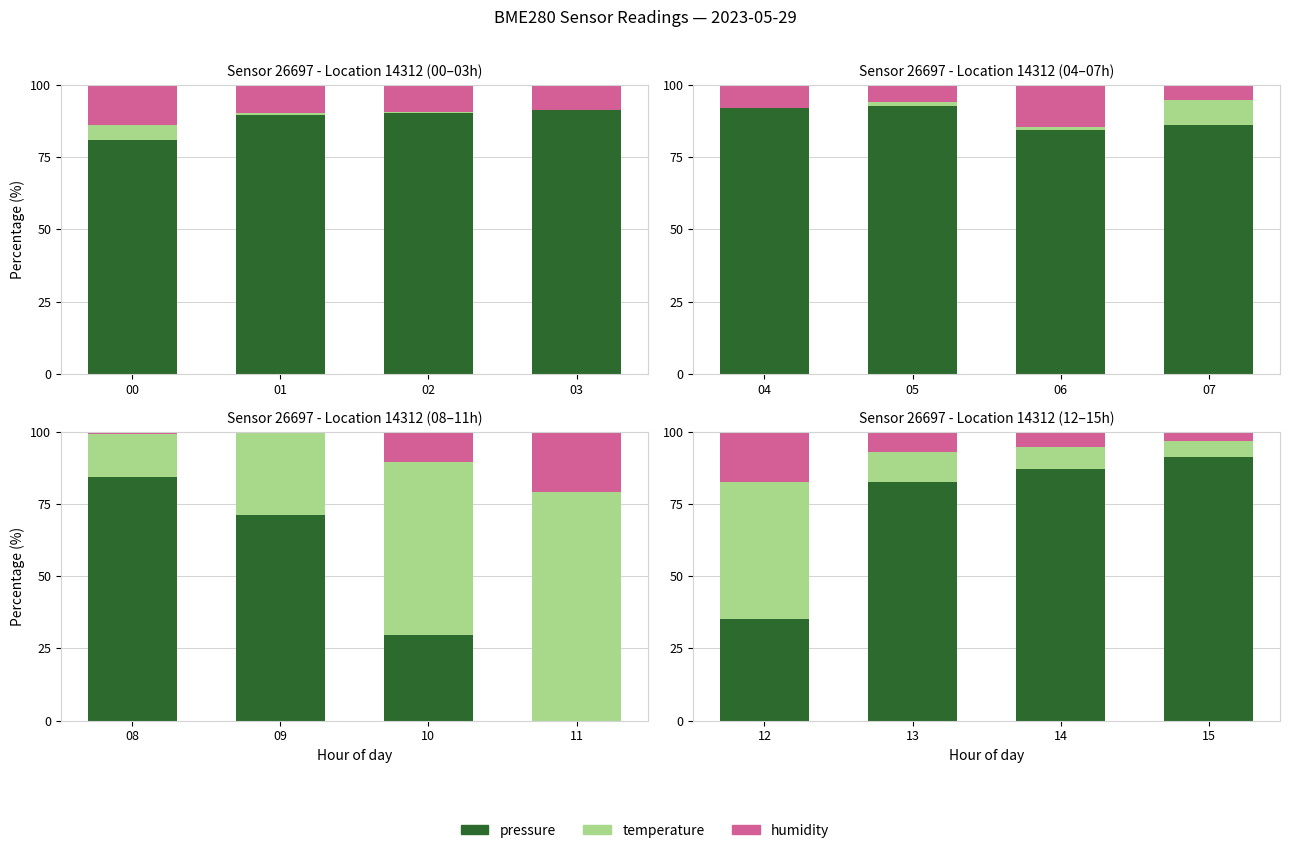

Count the number of data series in this chart.

3